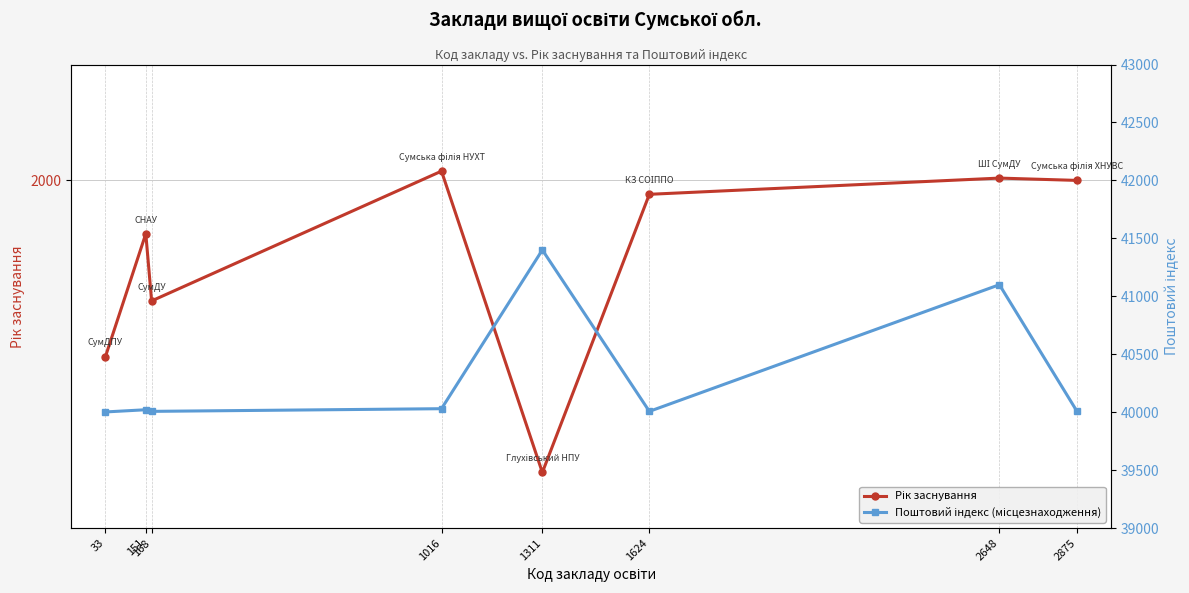

What is the maximum value shown in the chart?

41400